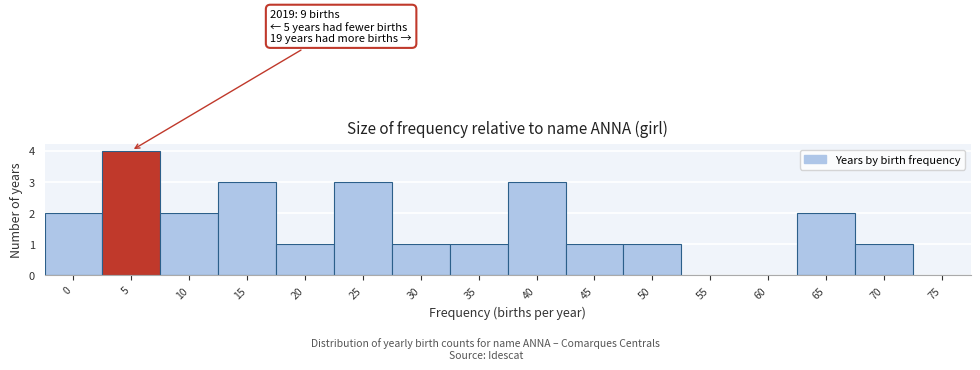

Reading left to right, transcribe all the data shown in this chart.

0=2	5=4	10=2	15=3	20=1	25=3	30=1	35=1	40=3	45=1	50=1	55=0	60=0	65=2	70=1	75=0